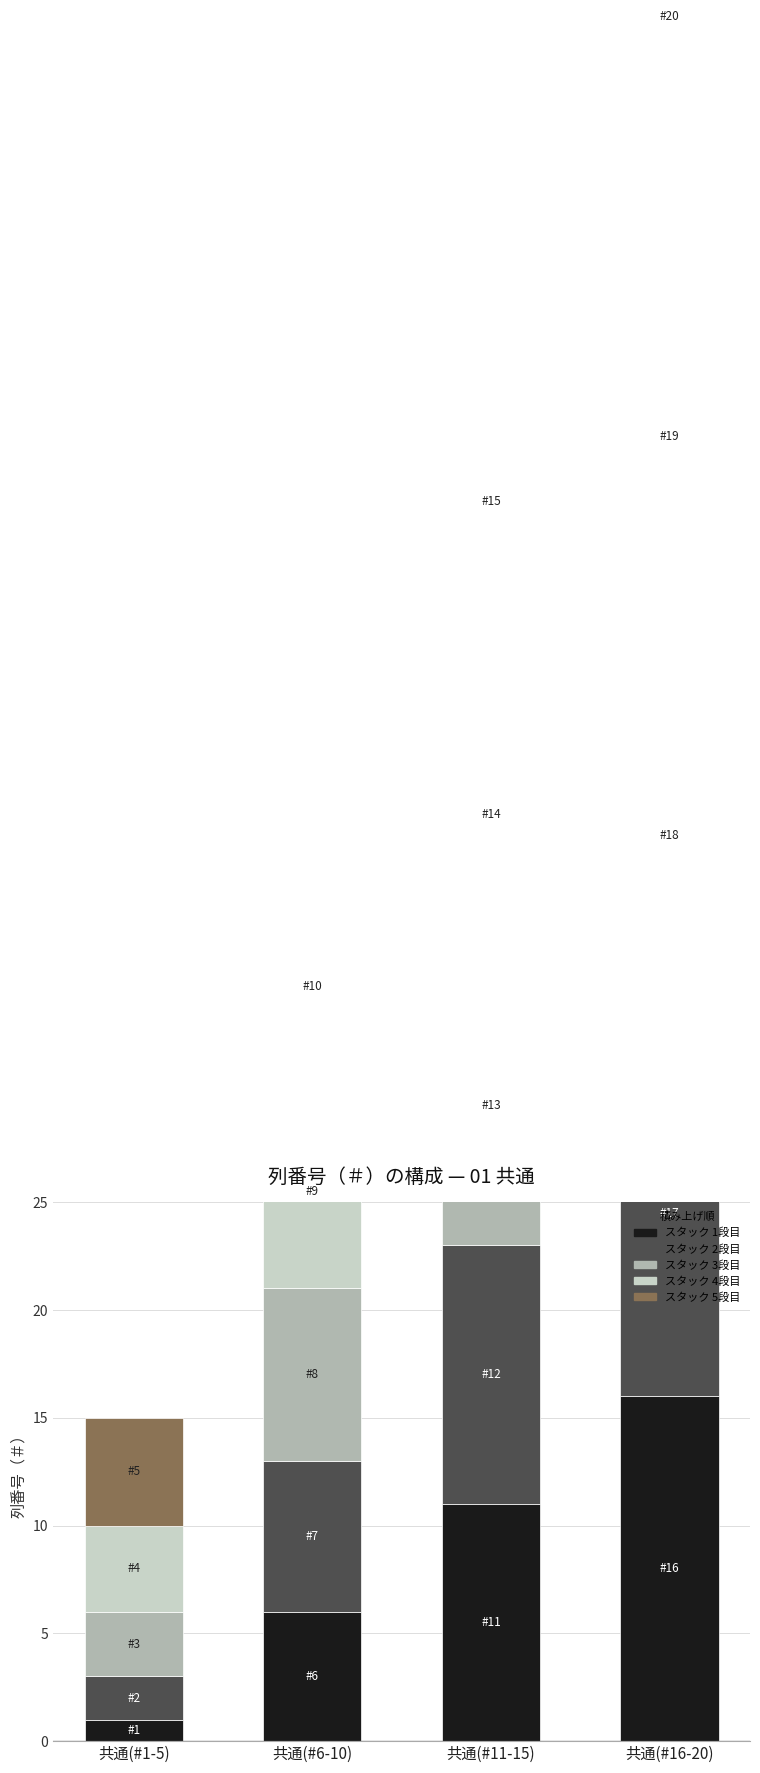

What is the average value of the 列 #2, #7, #12, #17 series?

10